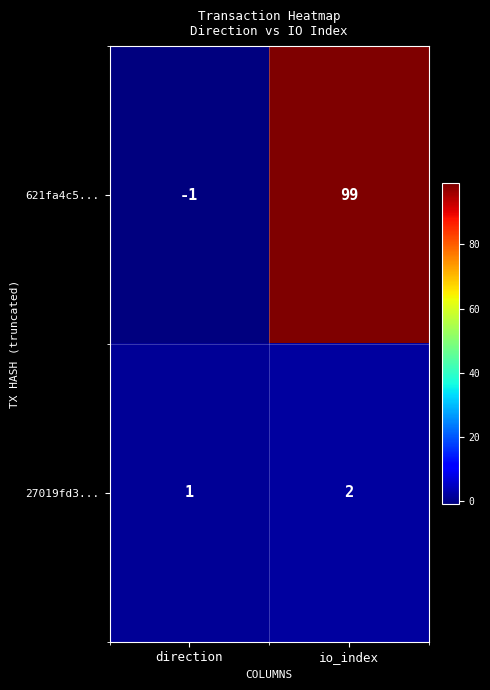

What is the sum of all 27019fd3... values?

3